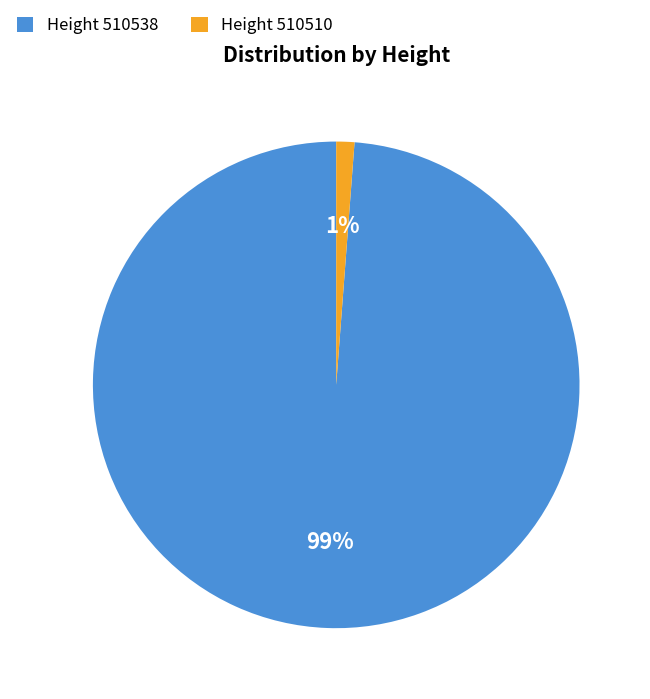

To the nearest percent, what is the difference between the Height 510538 and Height 510510 slice percentages?

98%